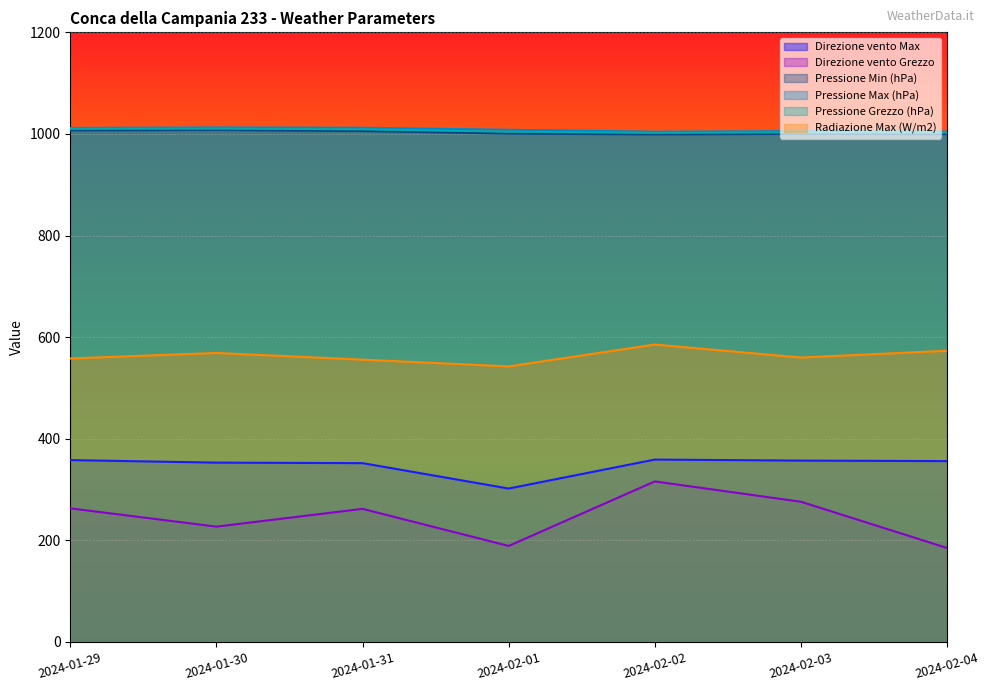

True or false: Pressione Min (hPa) has a value of 1000.1 at 2024-02-03.

True